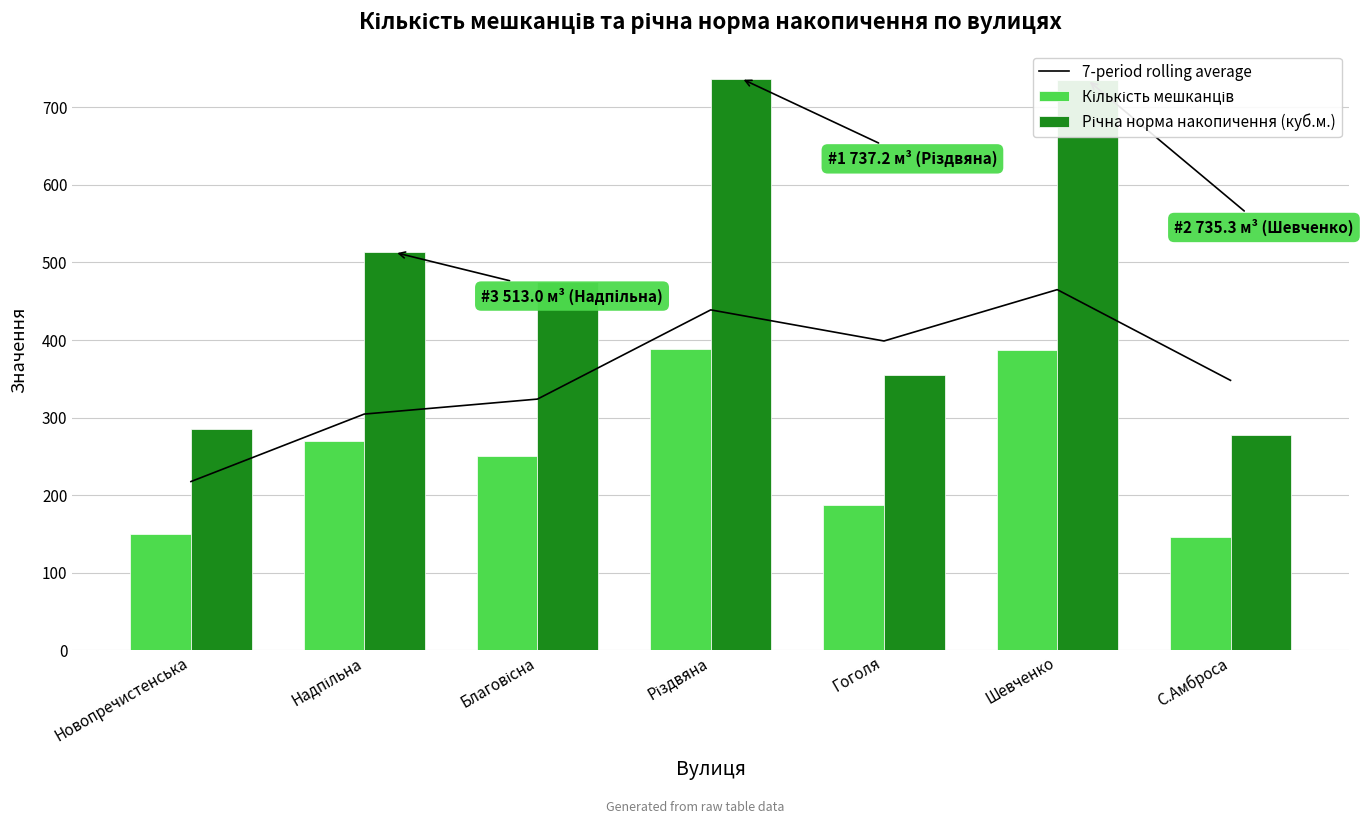

The Річна норма накопичення (куб.м.) series shows 735.3 at Шевченко. True or false?

True